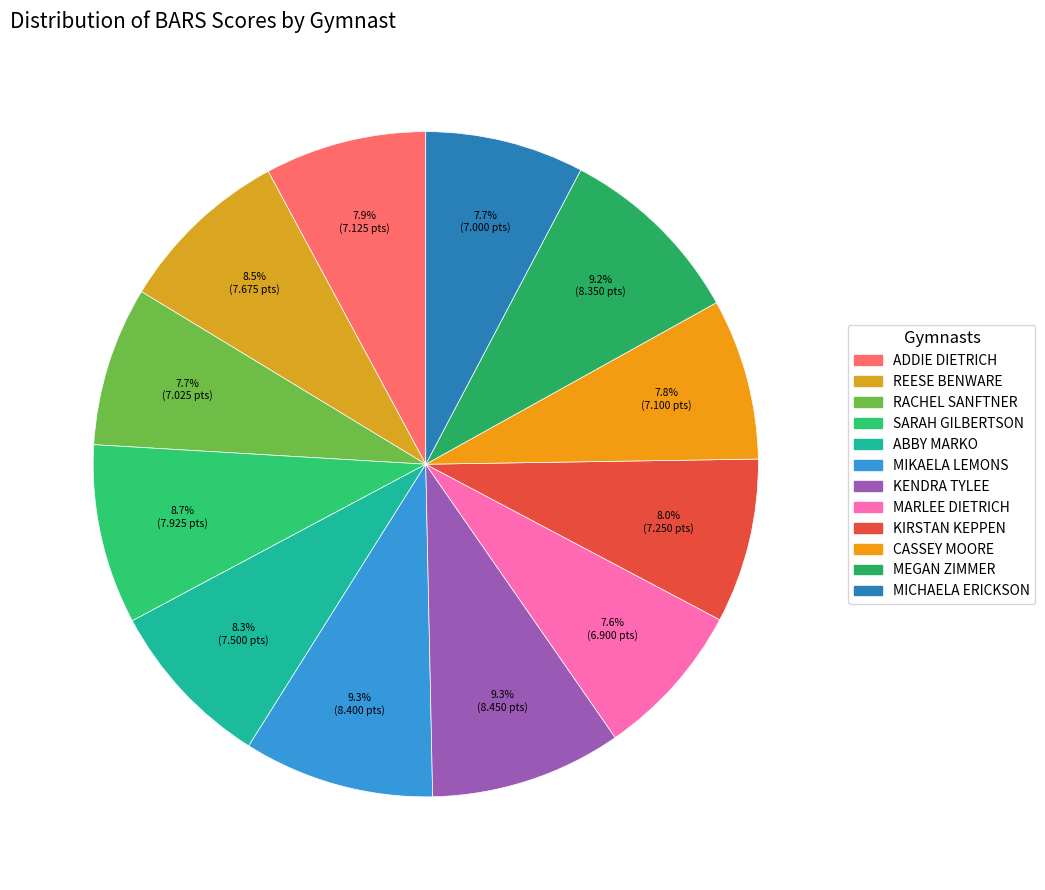

What is the largest slice in the pie chart?

KENDRA TYLEE